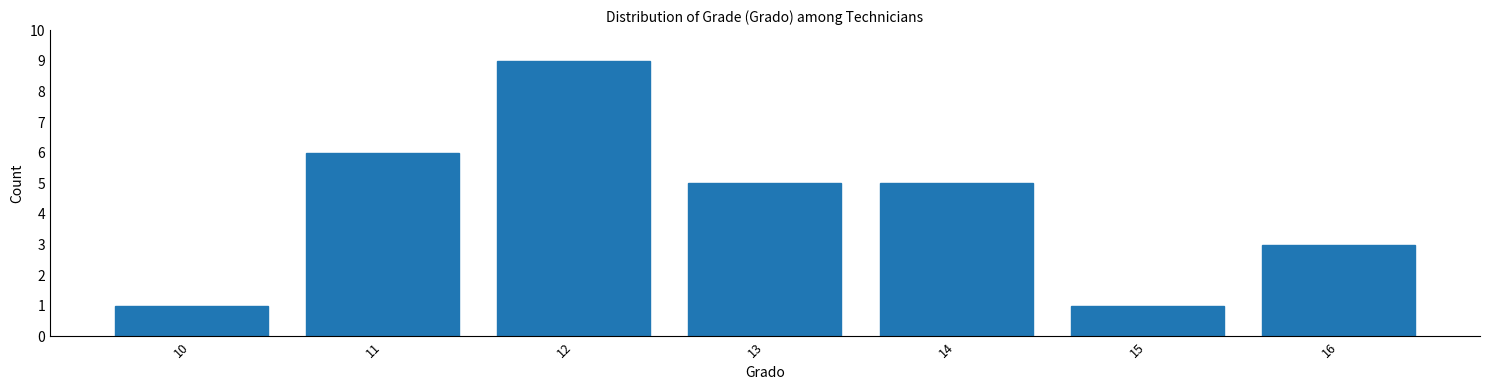

Reading left to right, what are all the values shown in this chart?

1	6	9	5	5	1	3